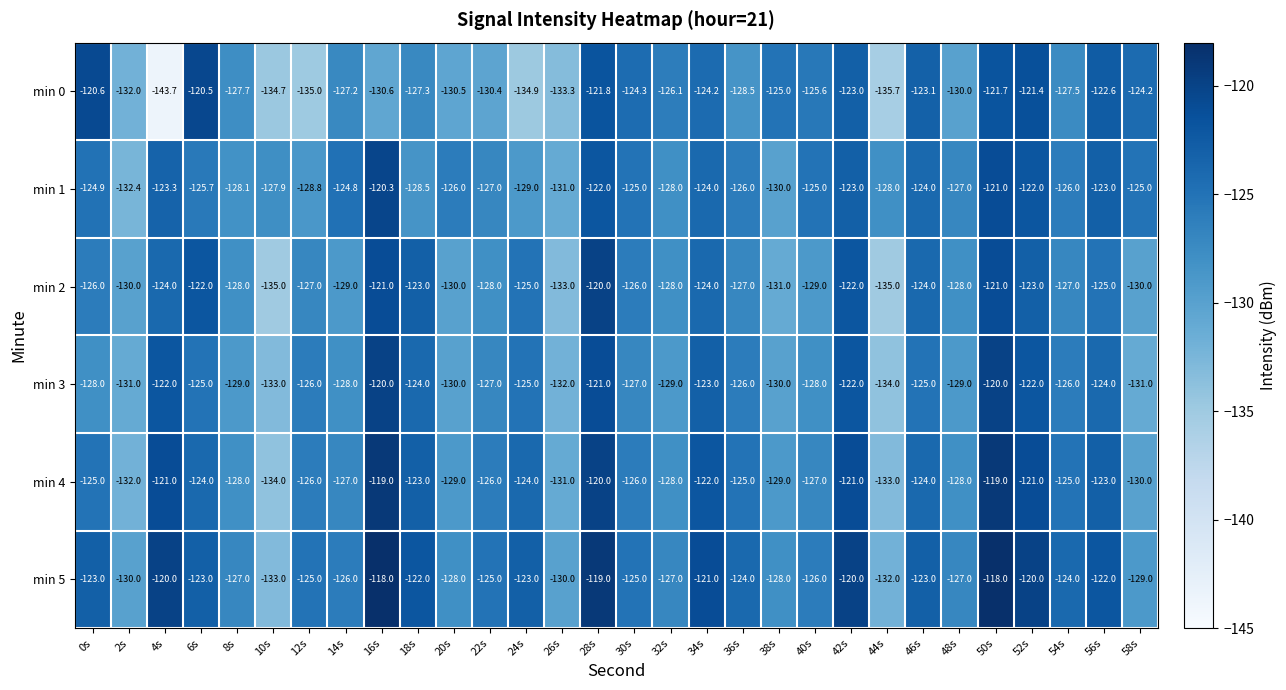

What is the difference between the min 3 values at 38s and 24s?

5.0